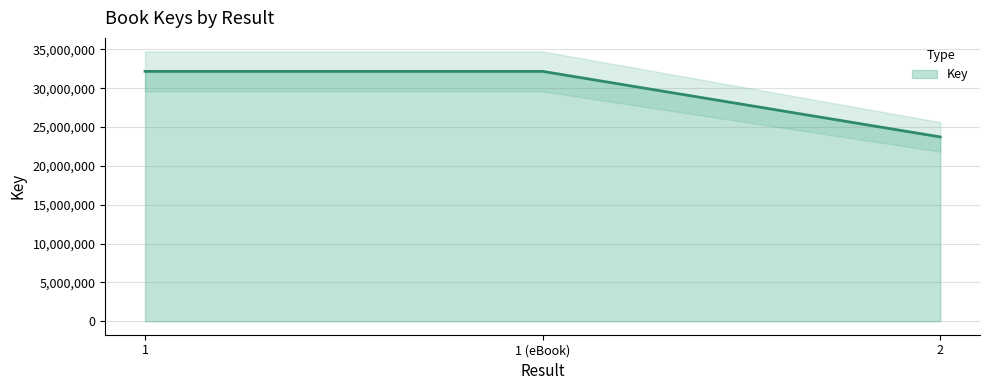

Count the number of data series in this chart.

1